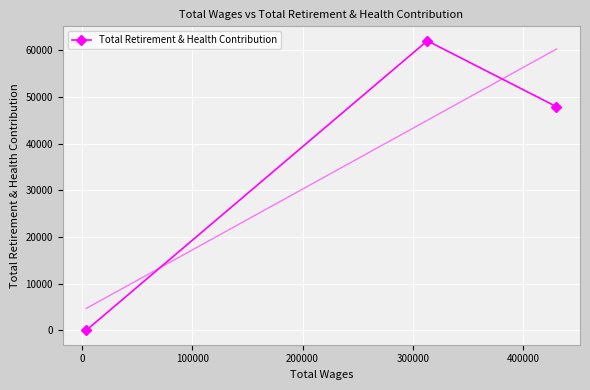

What is the greatest value displayed?

62057